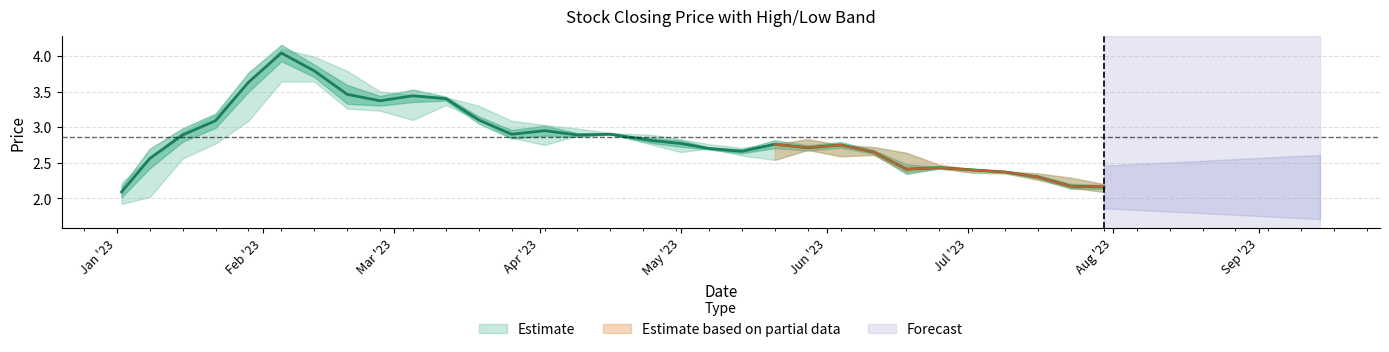

What is the label of the 20th point from the left?

19